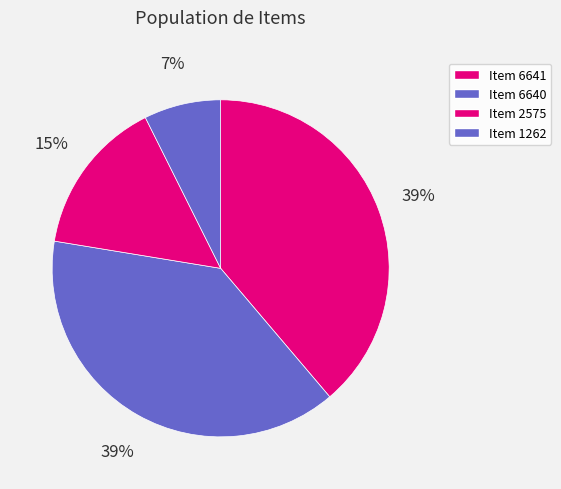

What is the total percentage of Item 1262 and Item 6641?

46.2%